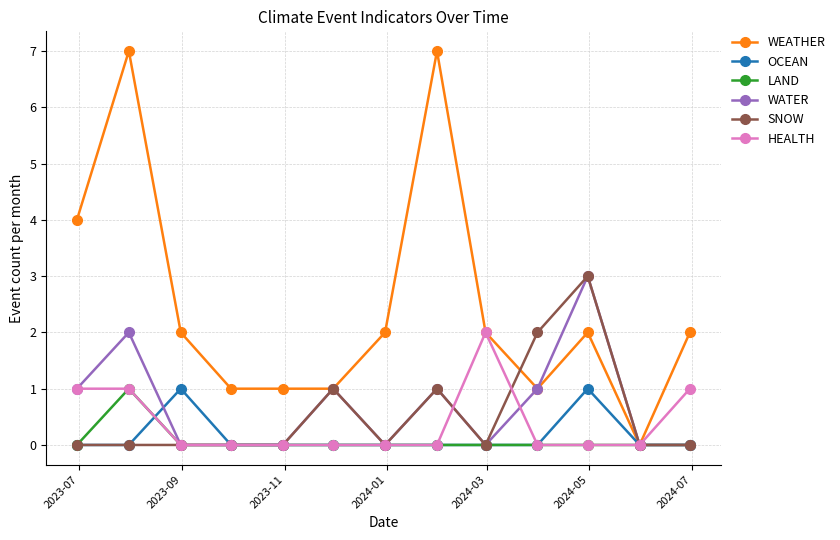

Which series has the largest total across all categories?

WEATHER